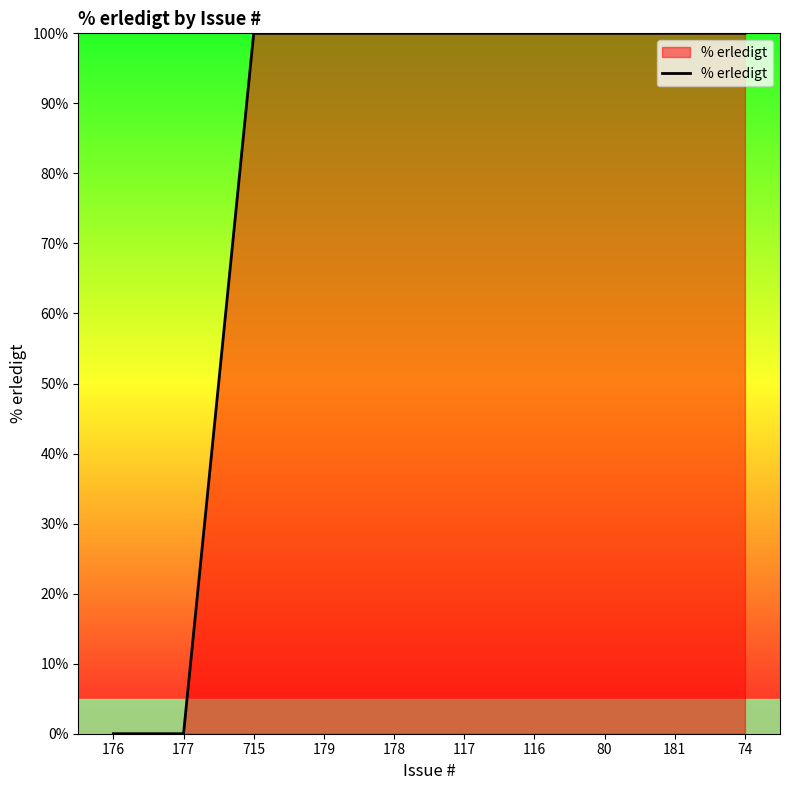

Is it true that the value at 80 is 158?

False